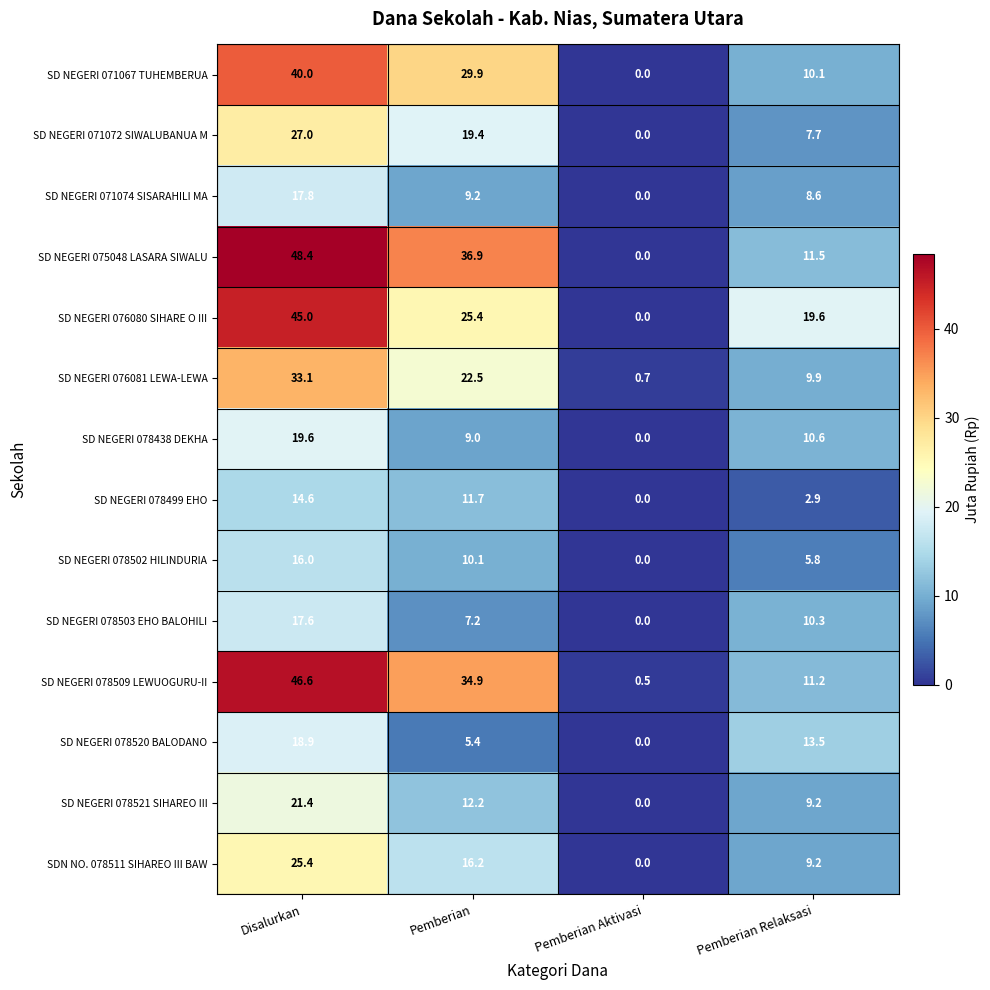

The value of SD NEGERI 075048 LASARA SIWALU at Pemberian Relaksasi is 18.8. True or false?

False